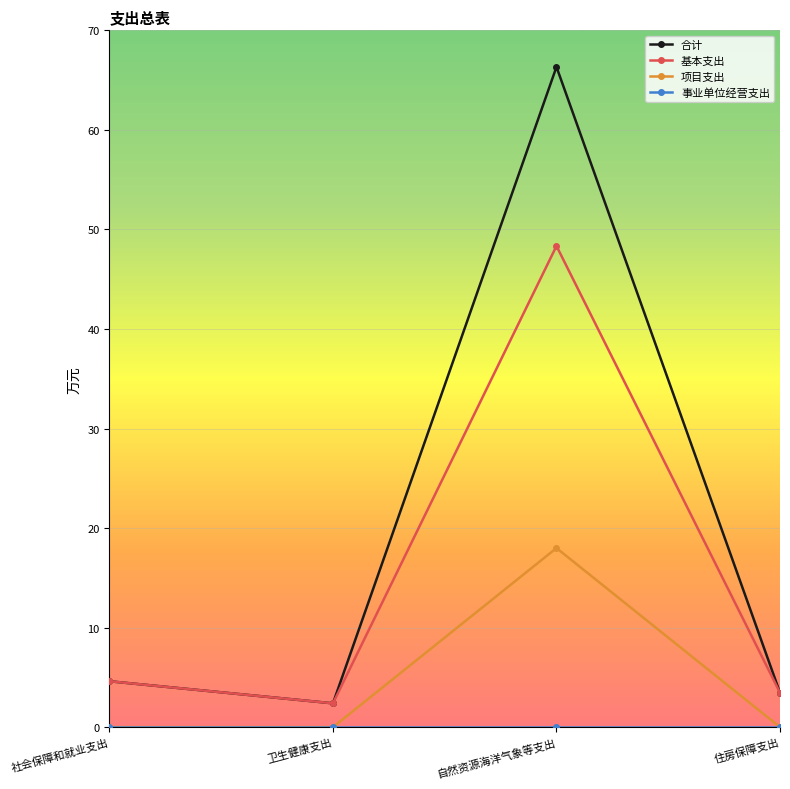

At which category does 项目支出 reach its first local peak?

自然资源海洋气象等支出